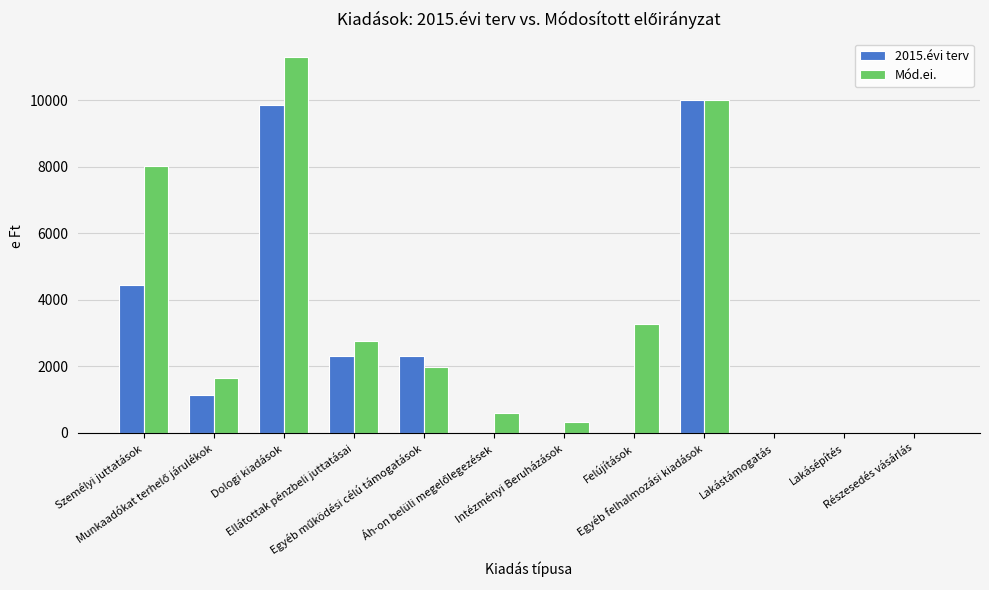

What is the highest value of the Mód.ei. series?

11289